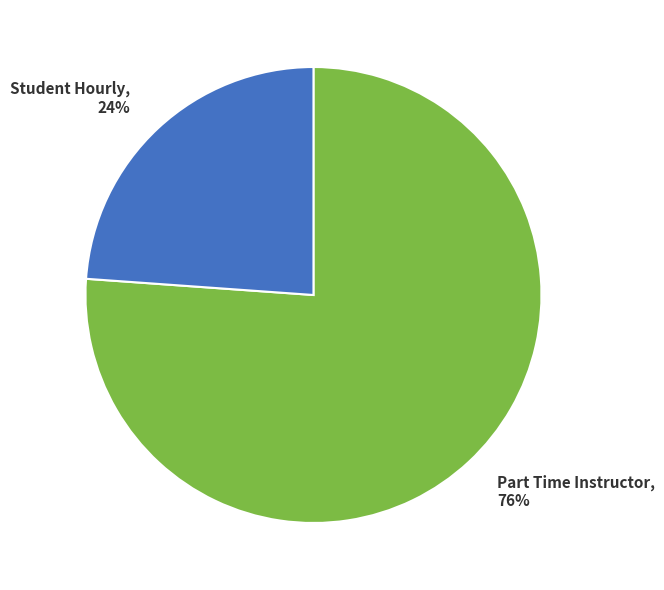

To the nearest percent, what portion does Student Hourly represent?

24%